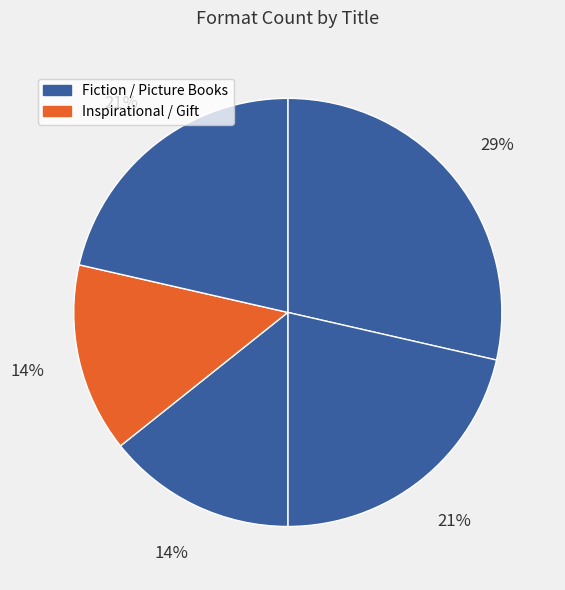

Rank the categories by value from highest to lowest.

Big Bug, March of the Mini Beasts, New Friend, Spot, the Cat, Invisible Thread Christmas Story